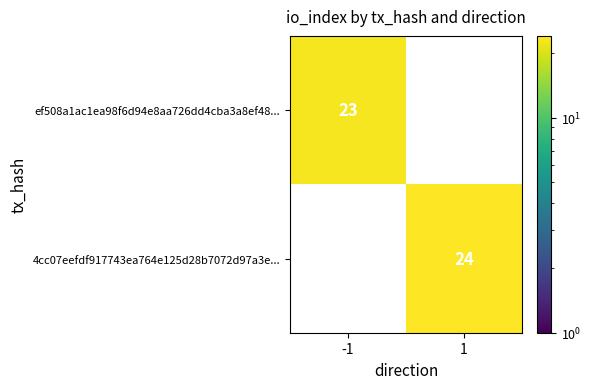

How many series are shown in this chart?

2